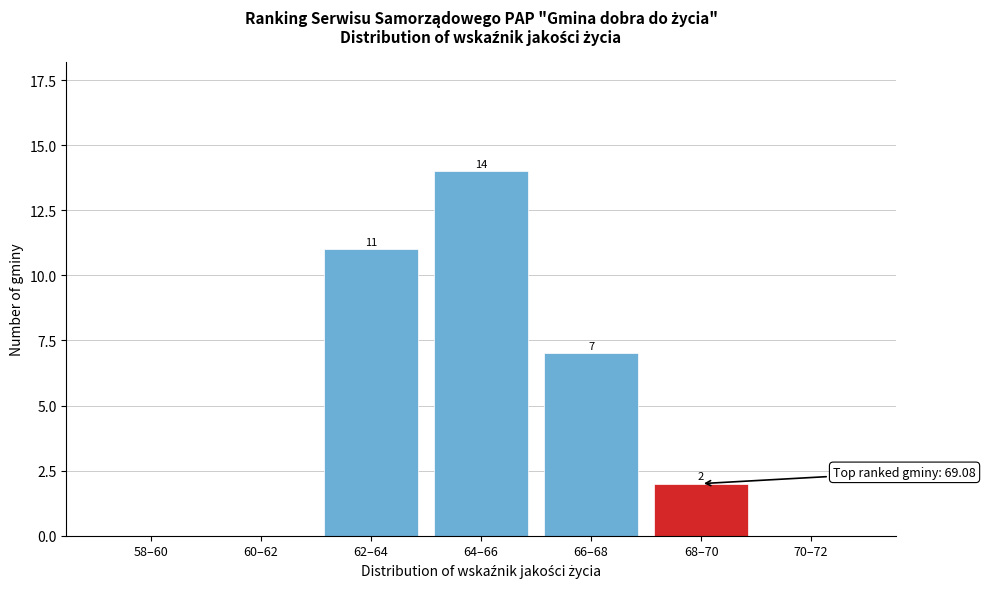

Reading left to right, extract all data points from this chart.

58–60=0	60–62=0	62–64=11	64–66=14	66–68=7	68–70=2	70–72=0